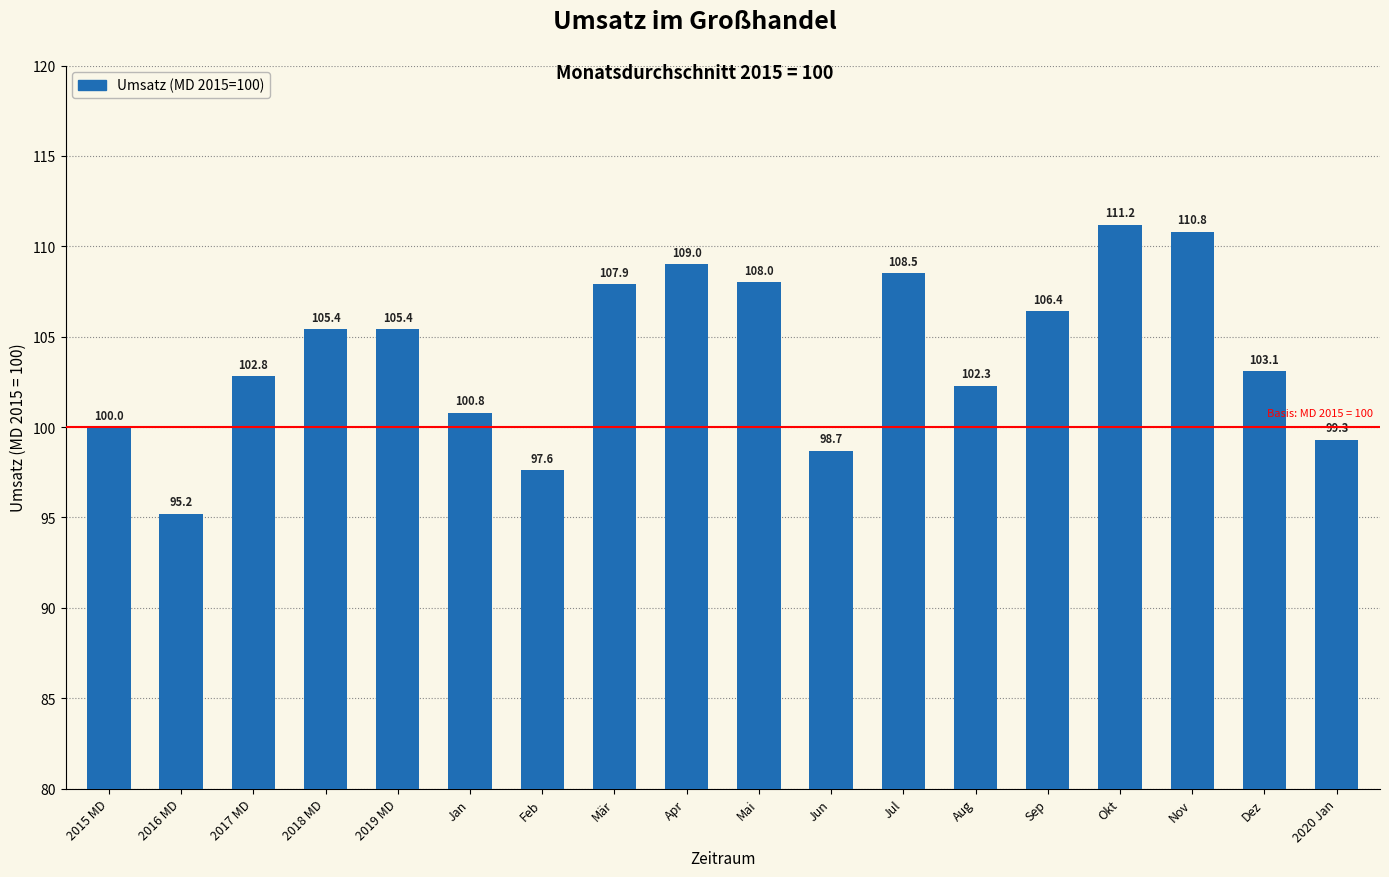

Reading left to right, extract all data points from this chart.

2015 MD=100.0	2016 MD=95.2	2017 MD=102.8	2018 MD=105.4	2019 MD=105.4	Jan=100.8	Feb=97.6	Mär=107.9	Apr=109.0	Mai=108.0	Jun=98.7	Jul=108.5	Aug=102.3	Sep=106.4	Okt=111.2	Nov=110.8	Dez=103.1	2020 Jan=99.3